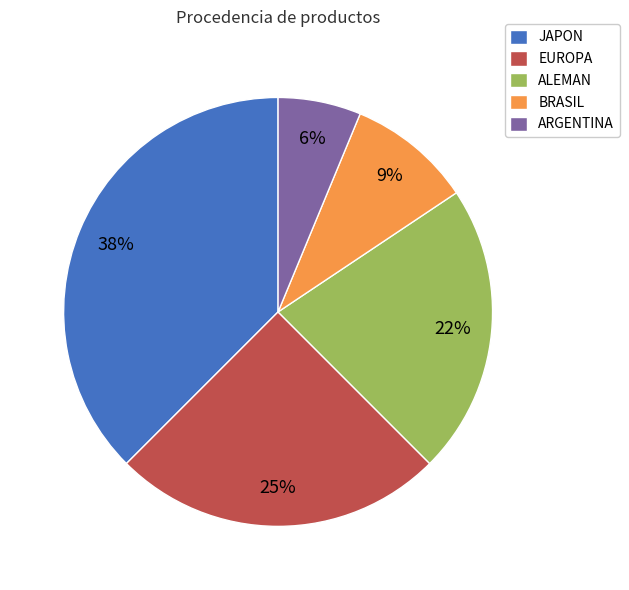

Count the number of slices in the pie.

5